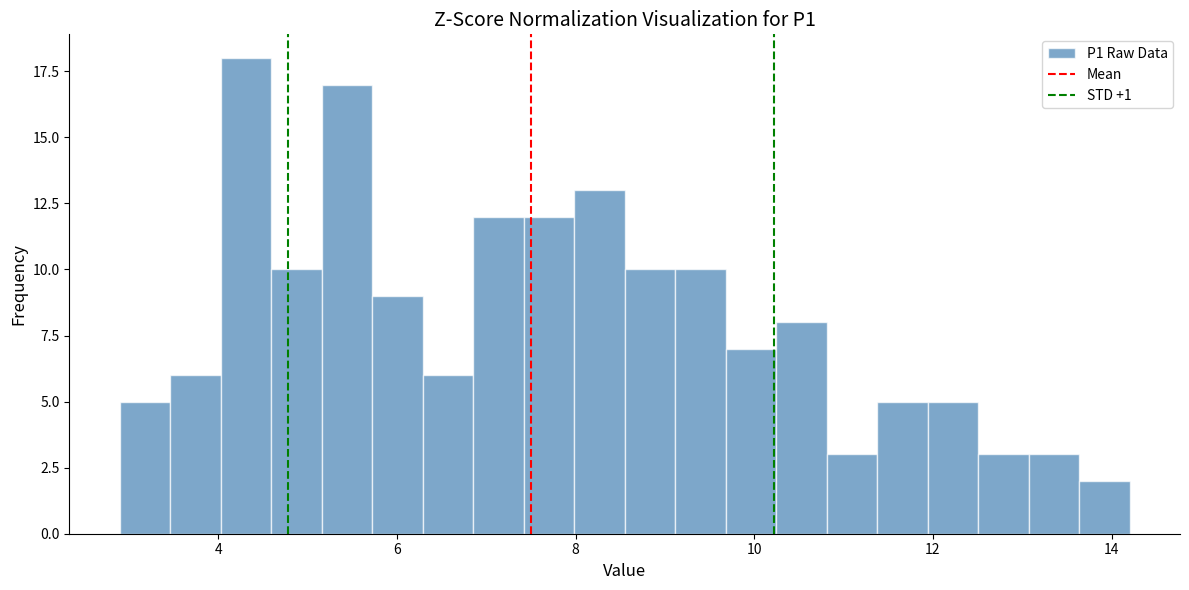

Around what value on the x-axis is the tallest bar? Give the approximate position of its centre, as read against the axis.

4.4